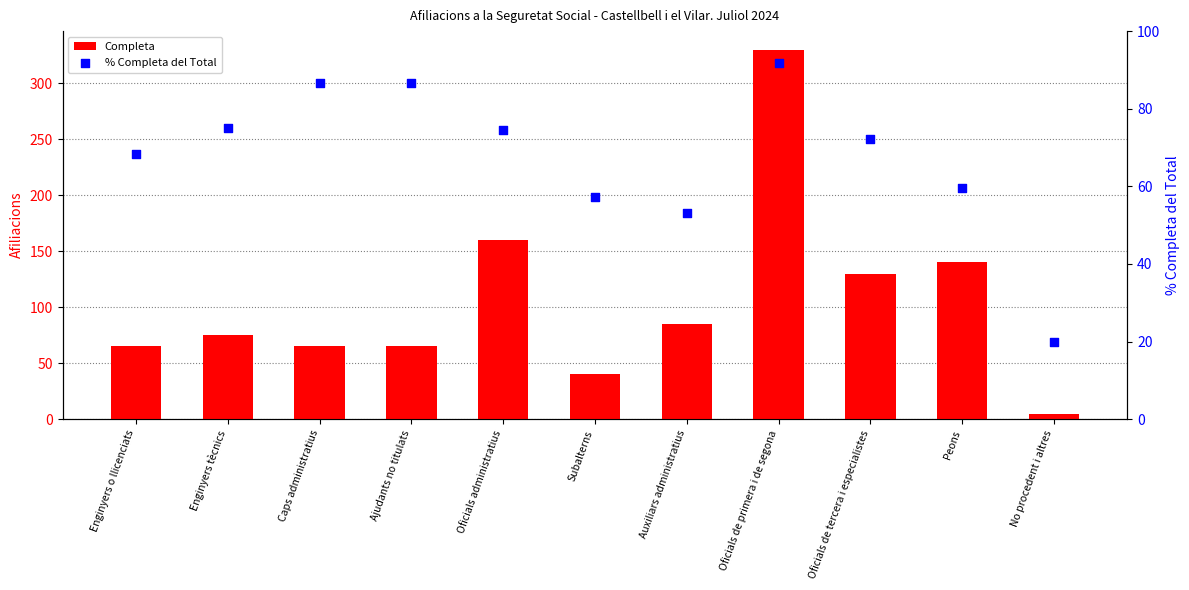

What is the total value across all series at Oficials de primera i de segona?

421.7